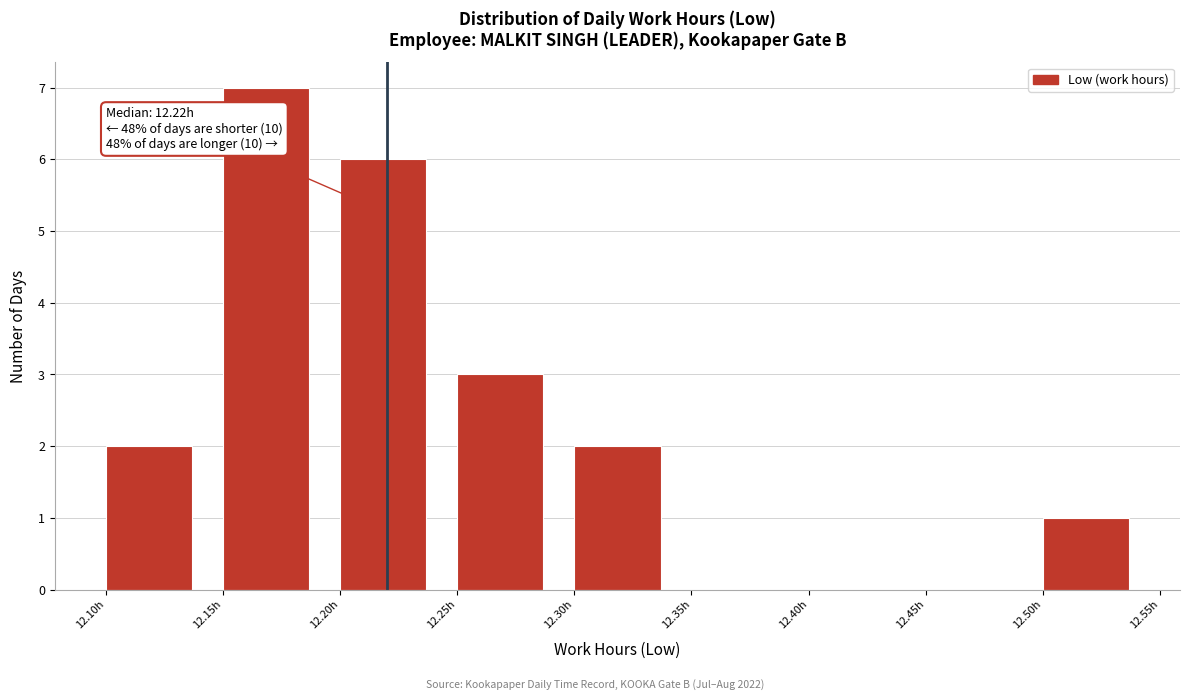

Which range on the x-axis has the tallest bar?

12.15 to 12.20